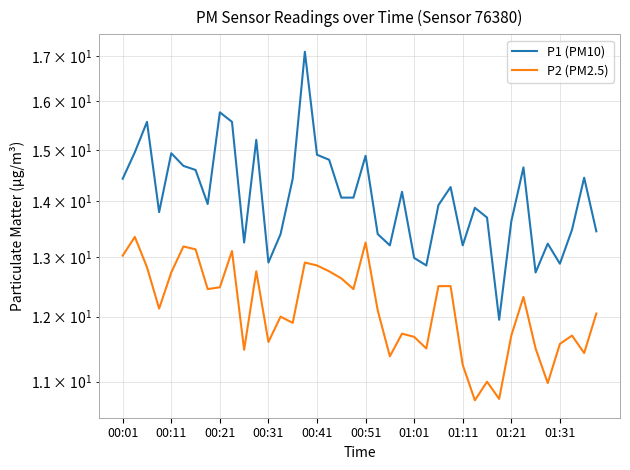

What is the average value of the P1 (PM10) series?

14.1